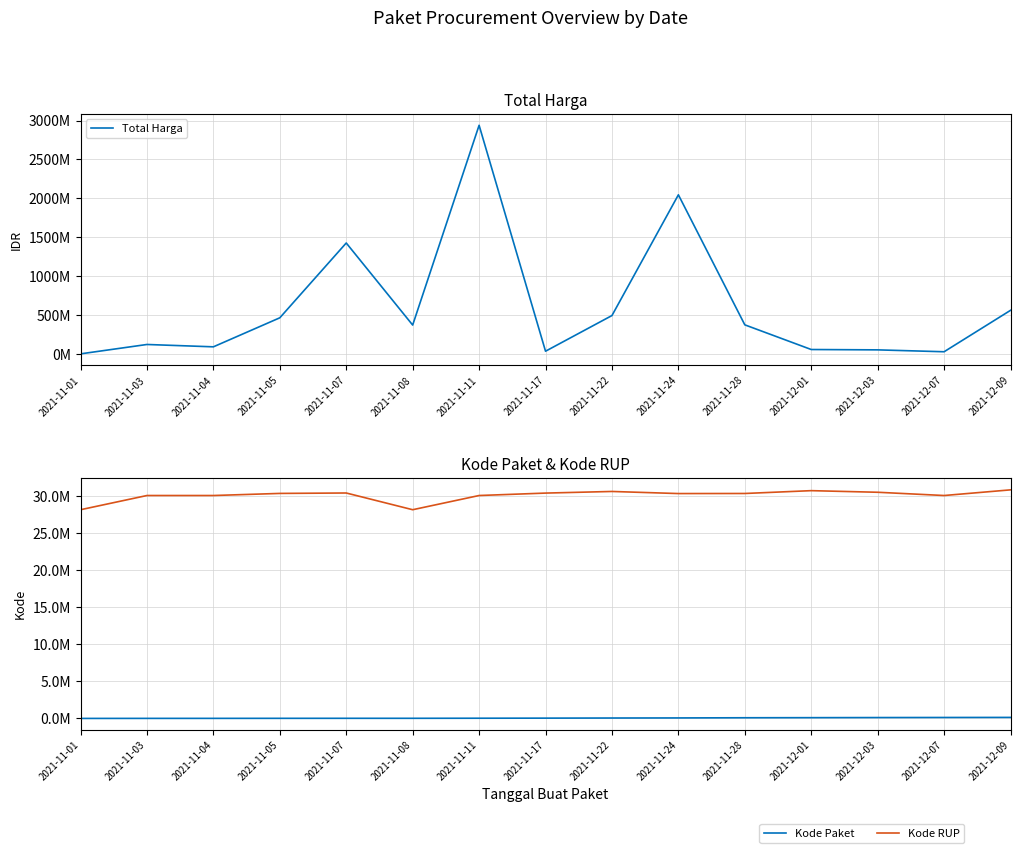

Reading right to left, transcribe all the data shown in this chart.

Total Harga: 2021-12-09=559971000	2021-12-07=27412000	2021-12-03=51601000	2021-12-01=56152800	2021-11-28=373404000	2021-11-24=2045327100	2021-11-22=493000000	2021-11-17=34292000	2021-11-11=2939362240	2021-11-08=370566800	2021-11-07=1425867900	2021-11-05=464002100	2021-11-04=90671075	2021-11-03=120911270	2021-11-01=333600
Kode Paket: 2021-12-09=137876	2021-12-07=128516	2021-12-03=117783	2021-12-01=103541	2021-11-28=91101	2021-11-24=67279	2021-11-22=55826	2021-11-17=40112	2021-11-11=27891	2021-11-08=17238	2021-11-07=16823	2021-11-05=13652	2021-11-04=8530	2021-11-03=6214	2021-11-01=464
Kode RUP: 2021-12-09=30852642	2021-12-07=30089034	2021-12-03=30527421	2021-12-01=30745112	2021-11-28=30363247	2021-11-24=30352738	2021-11-22=30636058	2021-11-17=30416731	2021-11-11=30089034	2021-11-08=28171469	2021-11-07=30428912	2021-11-05=30372232	2021-11-04=30089034	2021-11-03=30089034	2021-11-01=28171087